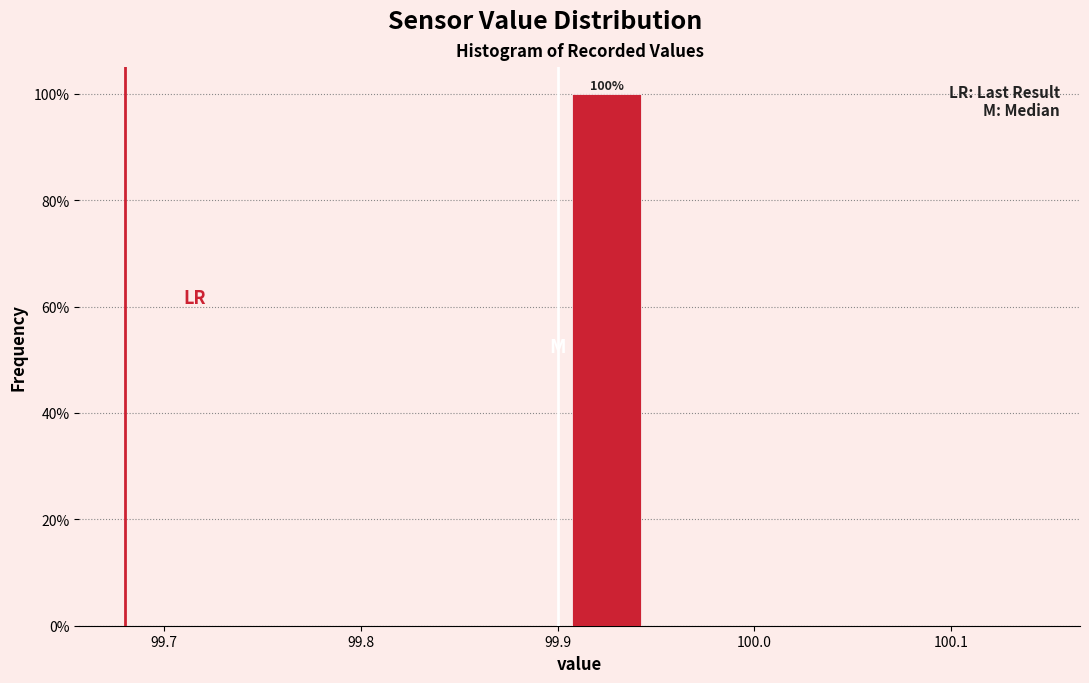

Which range on the x-axis has the tallest bar?

99.90 to 99.95